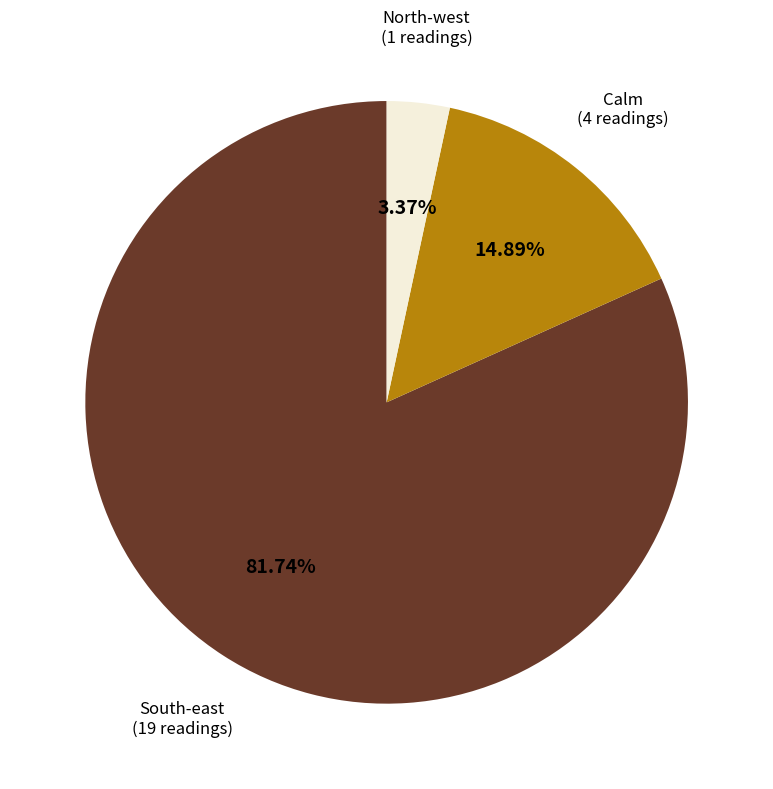

Is there any slice that represents more than half of the pie?

Yes